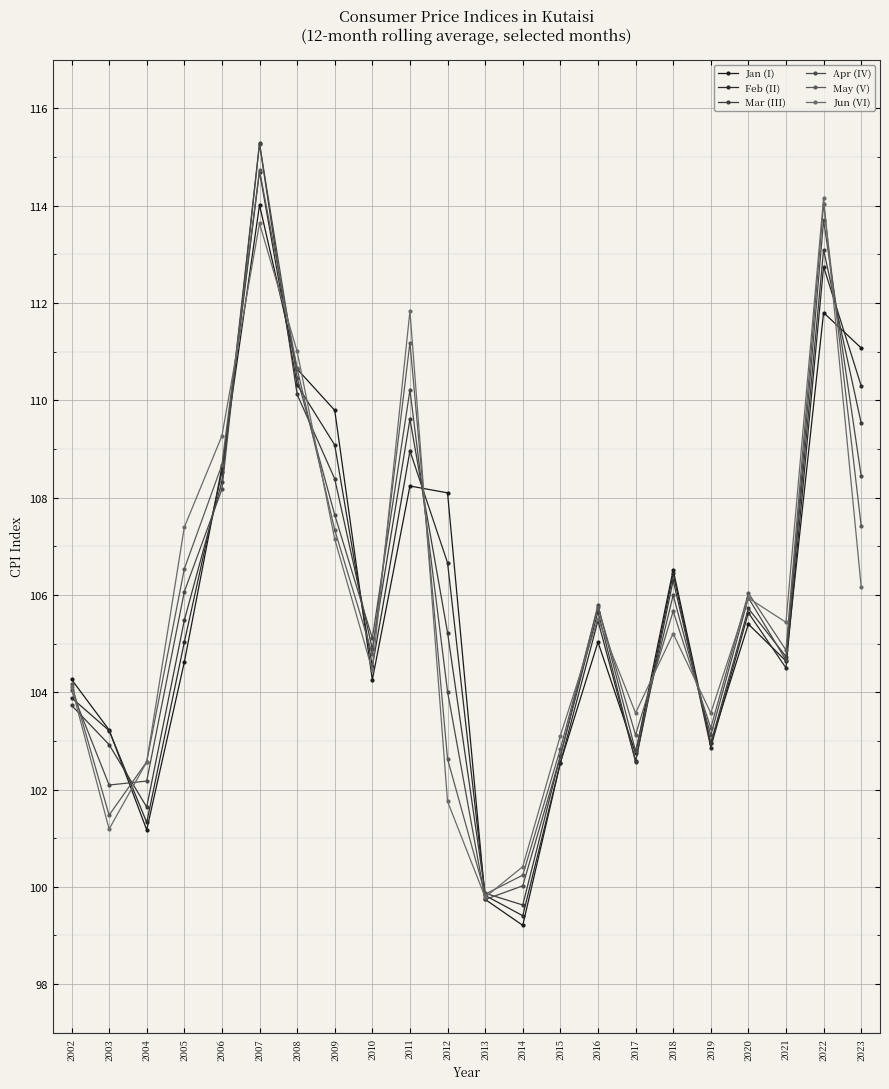

Count the number of categories in the chart.

22